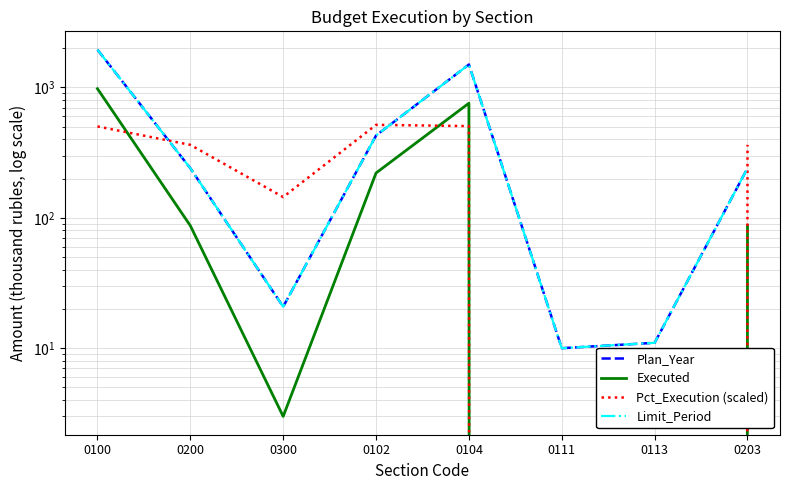

Reading left to right, transcribe all the data shown in this chart.

Plan_Year: 0100=1946.3	0200=240.0	0300=20.8	0102=427.5	0104=1497.8	0111=10.0	0113=11.0	0203=240.0
Executed: 0100=976.9	0200=87.0	0300=3.0	0102=220.6	0104=756.3	0111=0.0	0113=0.0	0203=87.0
Pct_Execution (scaled): 0100=501.9	0200=362.5	0300=144.2	0102=516.1	0104=504.9	0111=0.0	0113=0.0	0203=362.5
Limit_Period: 0100=1946.3	0200=240.0	0300=20.8	0102=427.5	0104=1497.8	0111=10.0	0113=11.0	0203=240.0